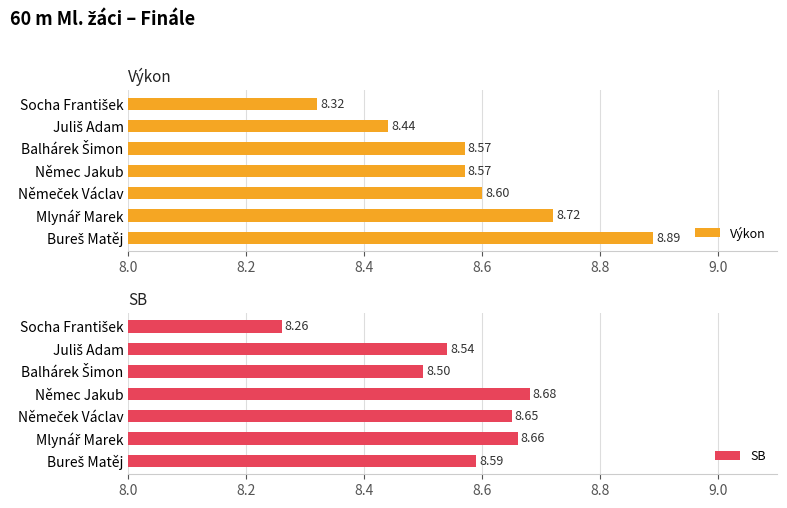

At which label does SB reach its peak?

Němec Jakub